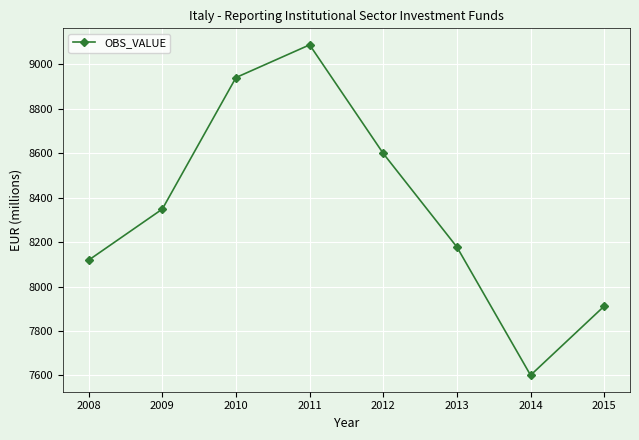

Rank the categories by value from lowest to highest.

2014, 2015, 2008, 2013, 2009, 2012, 2010, 2011